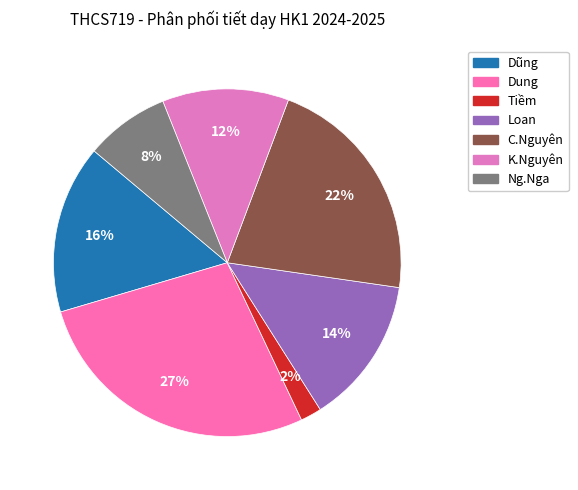

How many slices are in this pie chart?

7